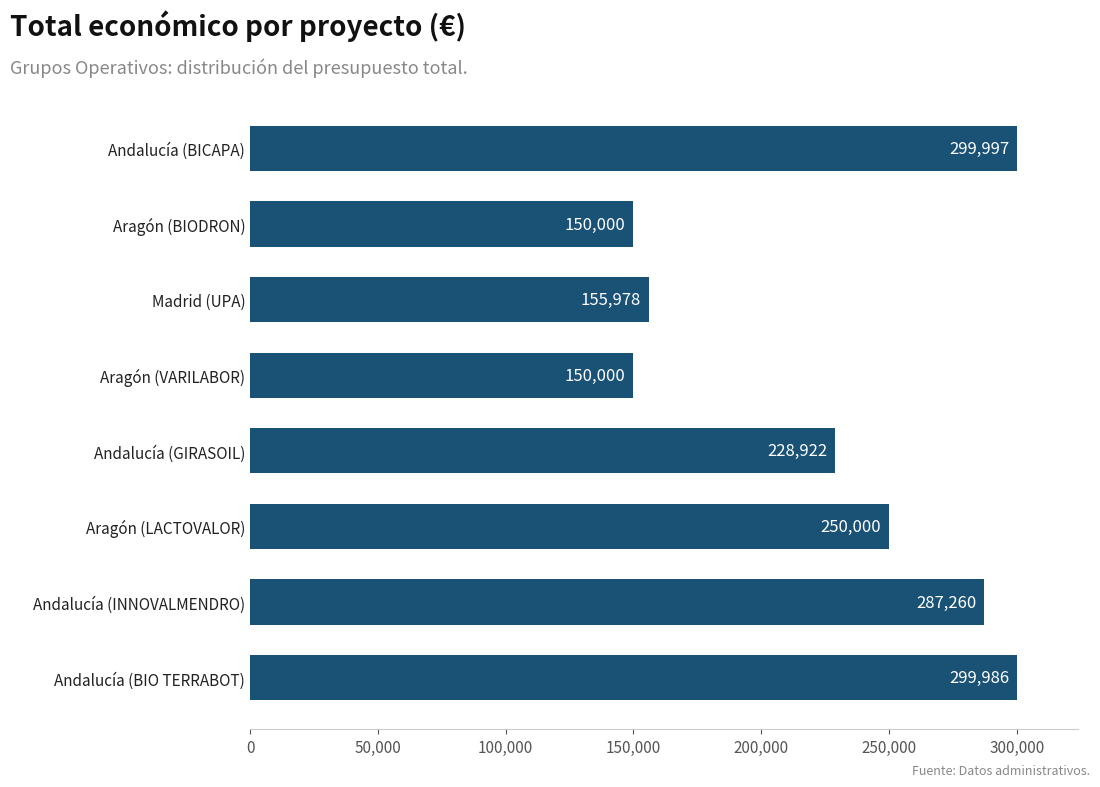

How many bars are there in total?

8